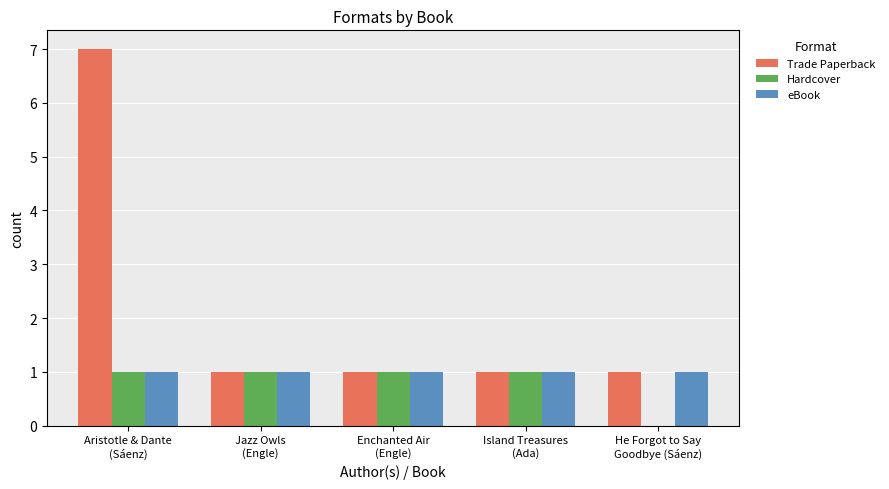

Which series has the largest total across all categories?

Trade Paperback